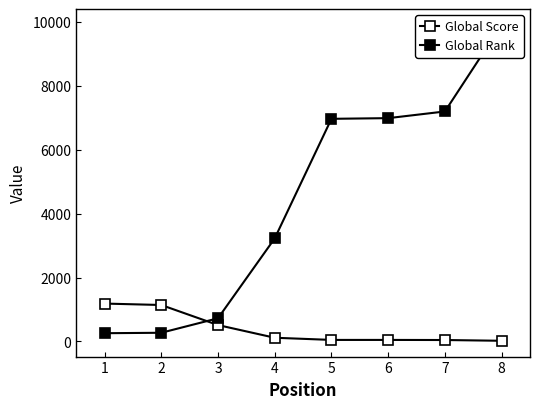

How many data points in Global Rank are above 6969?

3